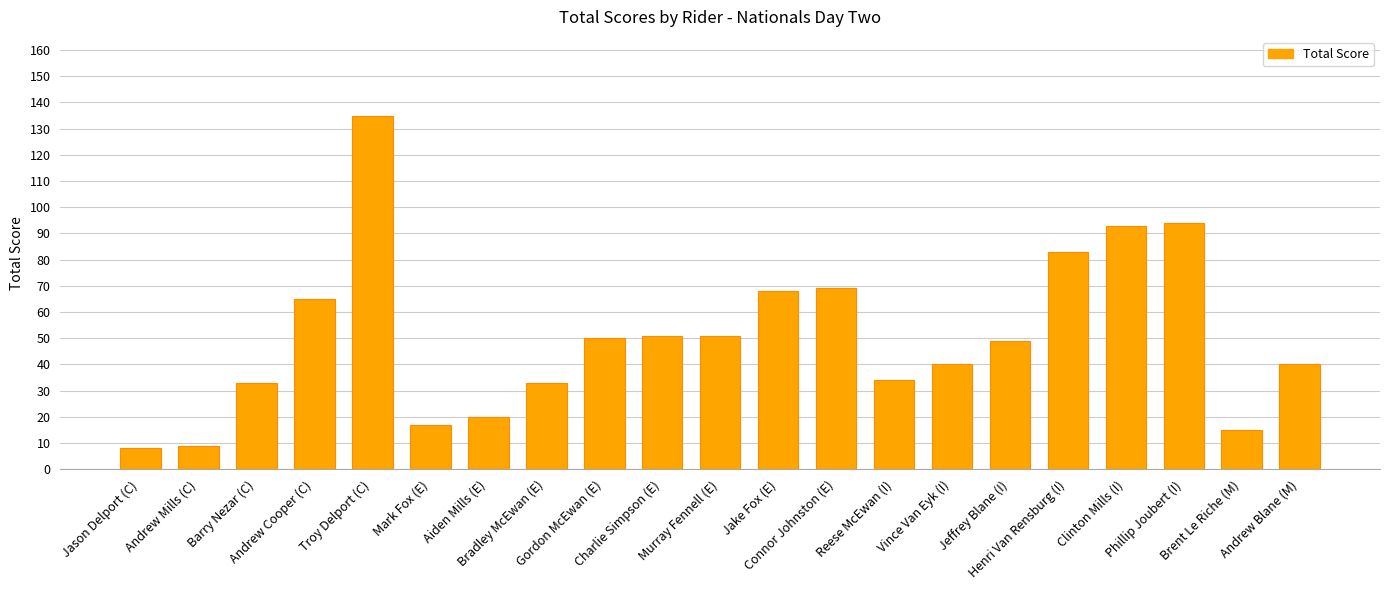

Which has a higher value, Jeffrey Blane (I) or Henri Van Rensburg (I)?

Henri Van Rensburg (I)